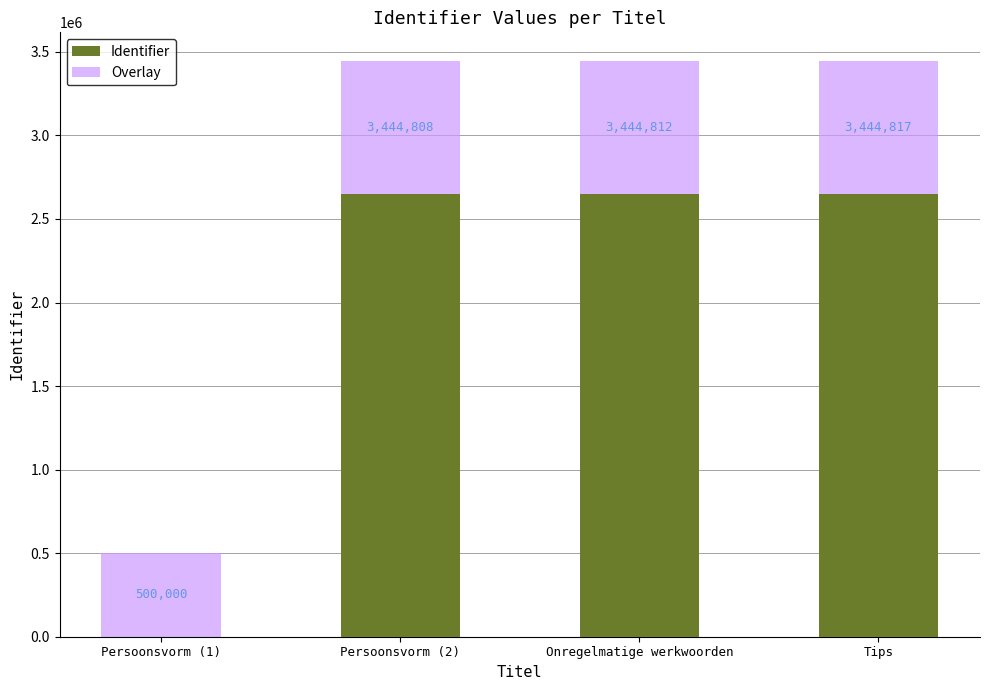

What is the difference between the maximum and minimum values in the Identifier series?

2649859.0